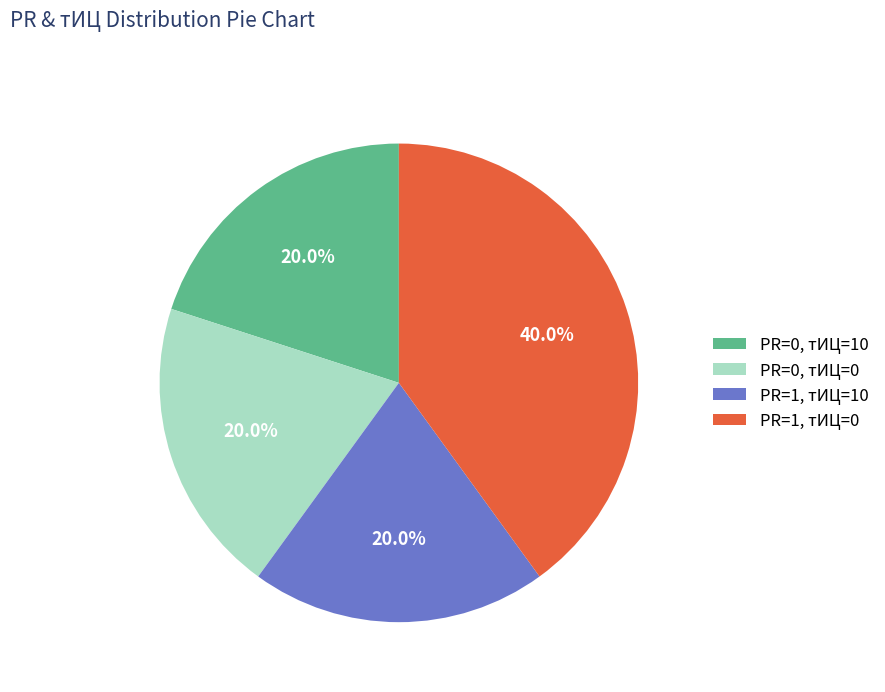

Which category has the biggest portion of the pie?

PR=1, тИЦ=0